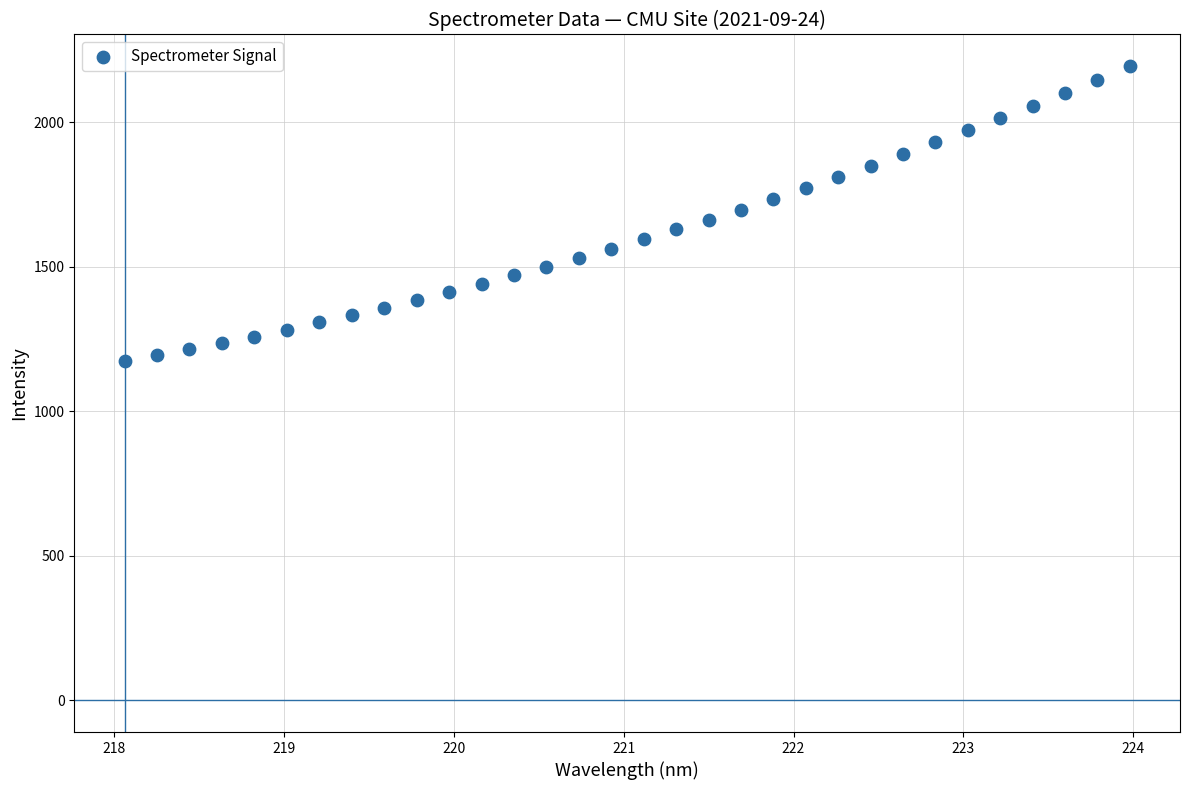

What is the range of X values (max minus min)?

5.9